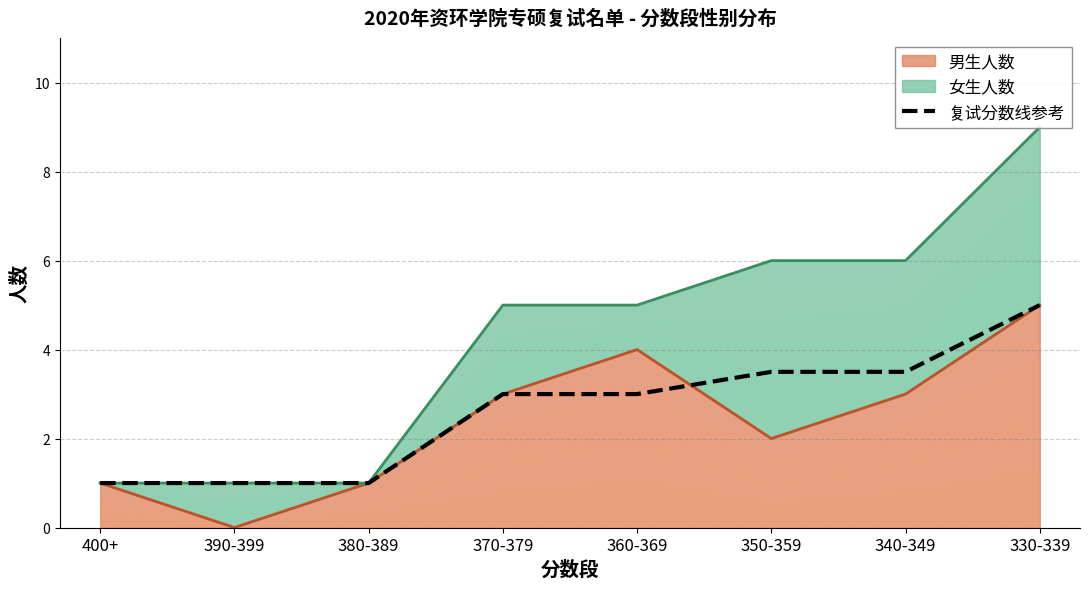

Reading left to right, transcribe all the data shown in this chart.

400+=1.0	390-399=1.0	380-389=1.0	370-379=3.0	360-369=3.0	350-359=3.5	340-349=3.5	330-339=5.0